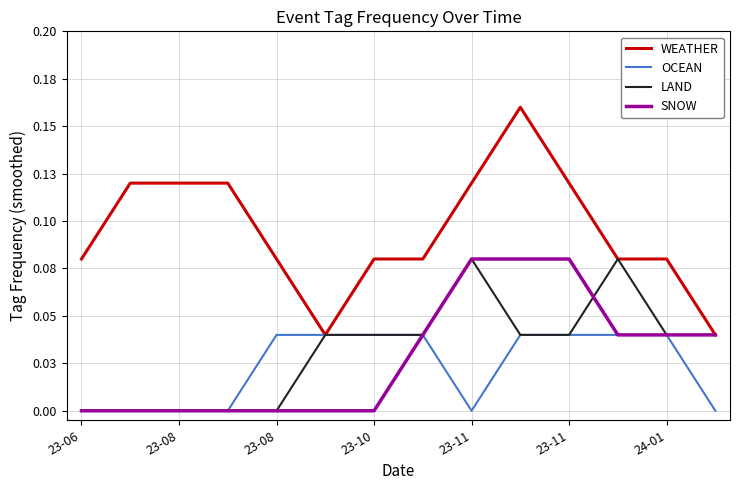

Is this an area chart (filled region under the line)?

No